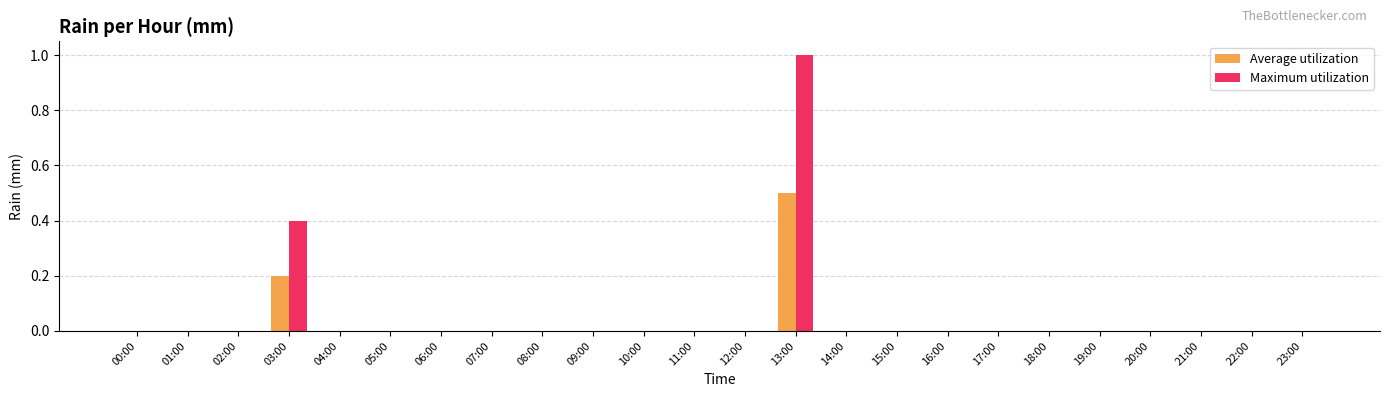

Are the bars grouped side by side (vs. stacked)?

Yes